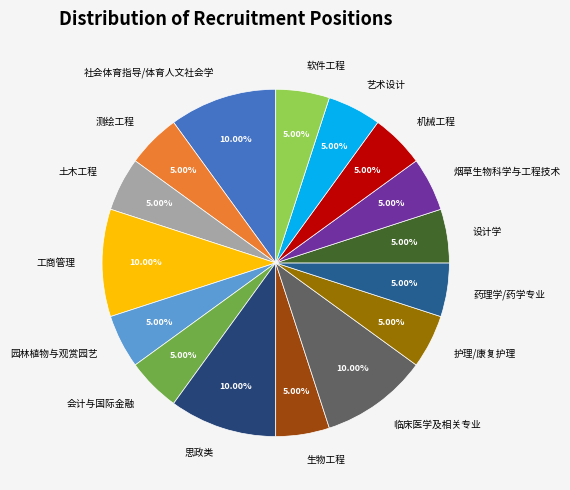

To the nearest percent, what is the average slice percentage?

6%